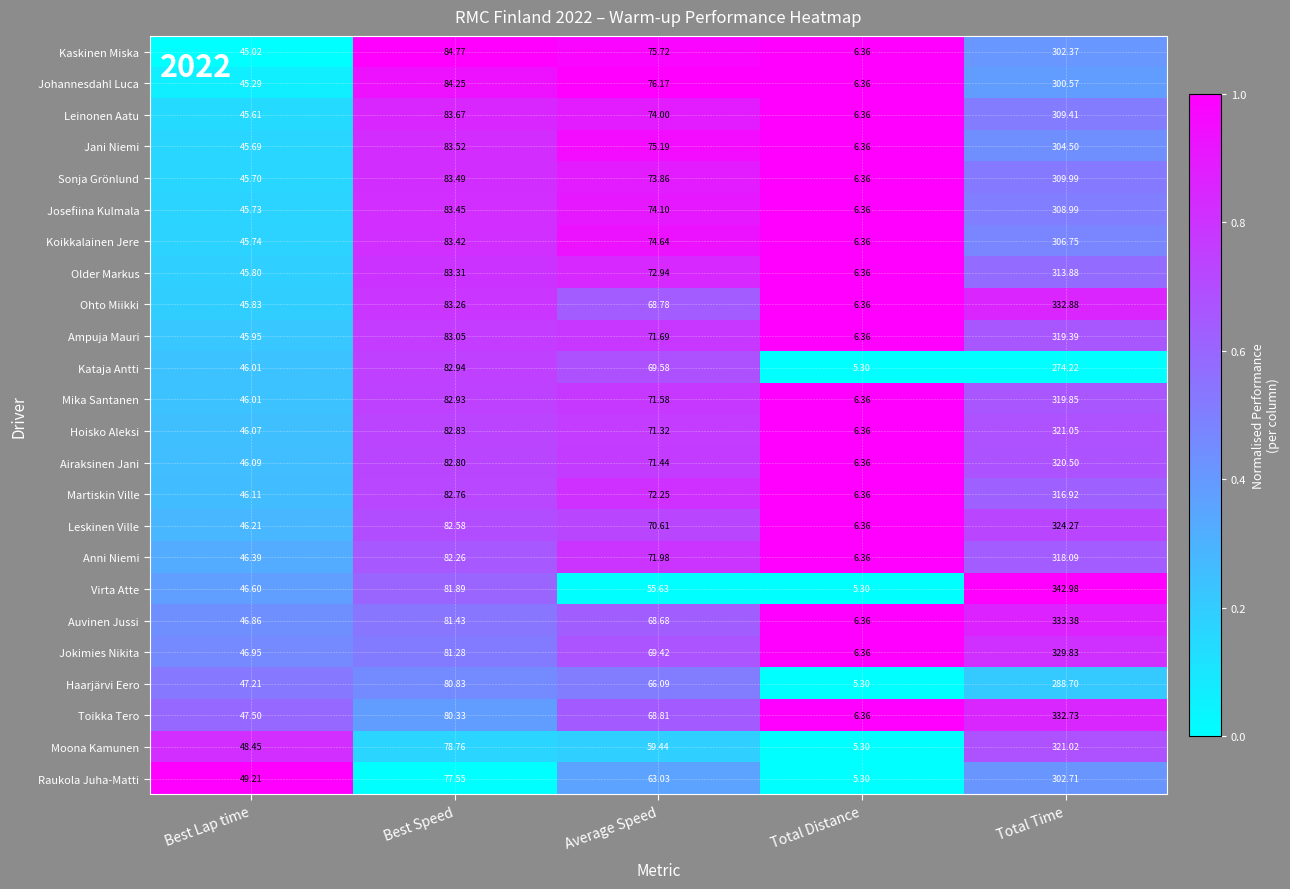

At which label does Auvinen Jussi first exceed 68?

Best Speed